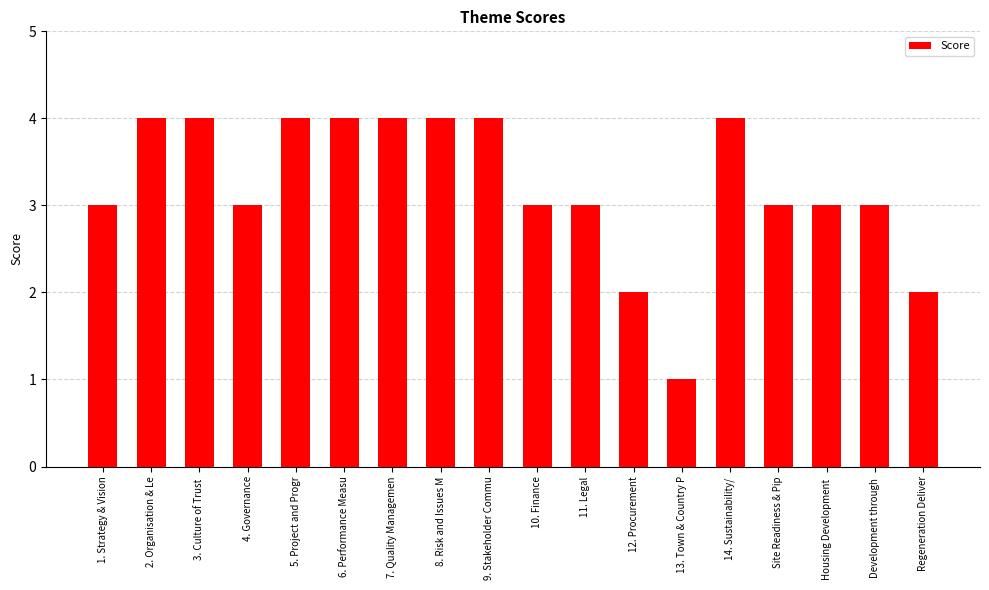

Reading left to right, transcribe all the data shown in this chart.

1. Strategy & Vision=3	2. Organisation & Le=4	3. Culture of Trust =4	4. Governance=3	5. Project and Progr=4	6. Performance Measu=4	7. Quality Managemen=4	8. Risk and Issues M=4	9. Stakeholder Commu=4	10. Finance=3	11. Legal=3	12. Procurement=2	13. Town & Country P=1	14. Sustainability/ =4	Site Readiness & Pip=3	Housing Development =3	Development through =3	Regeneration Deliver=2